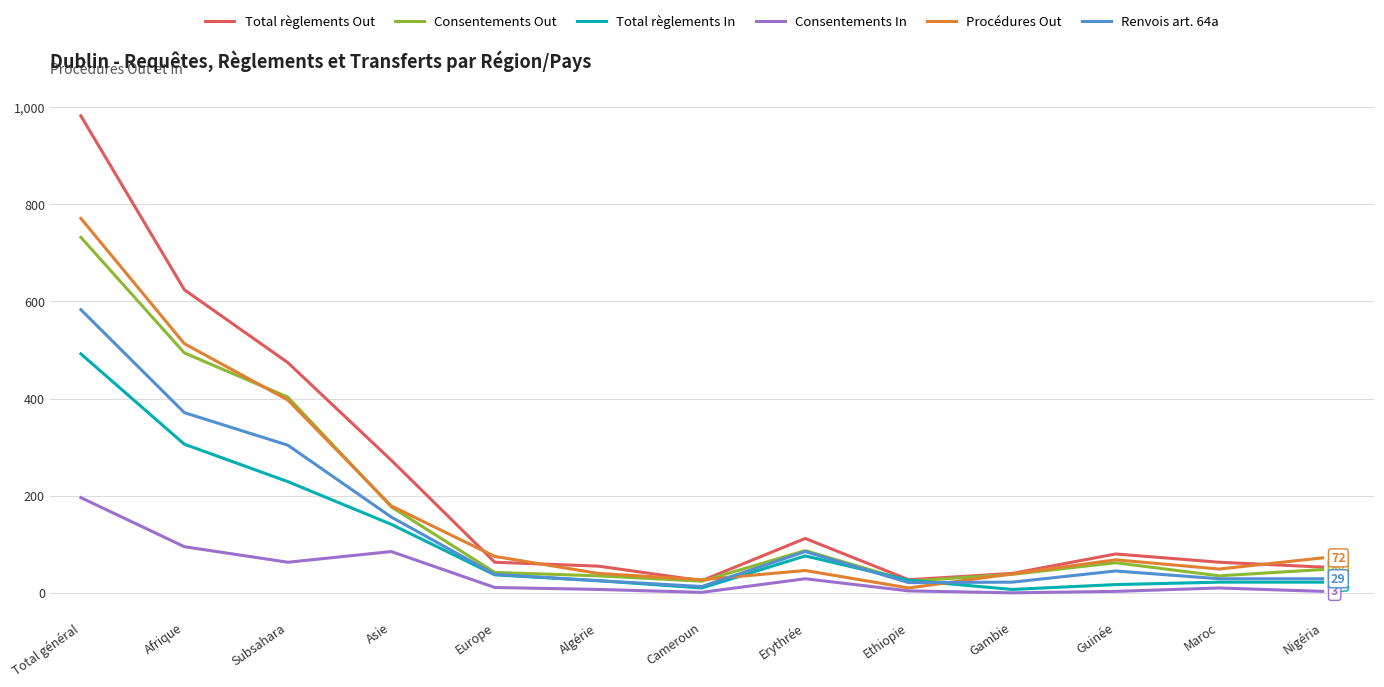

Where does the Renvois art. 64a series first go above 38?

Total général